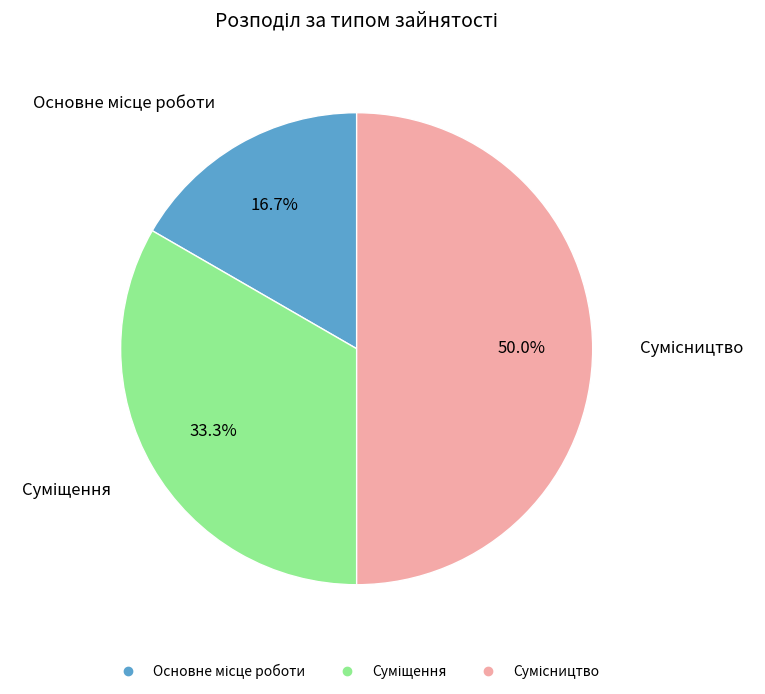

How many slices are in this pie chart?

3